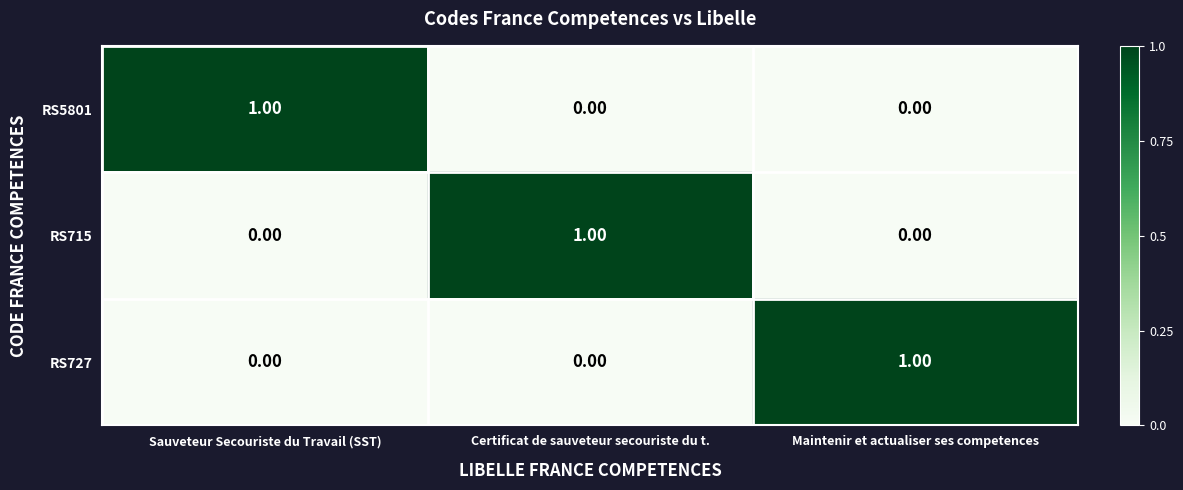

At how many categories does at least one series exceed 0?

3